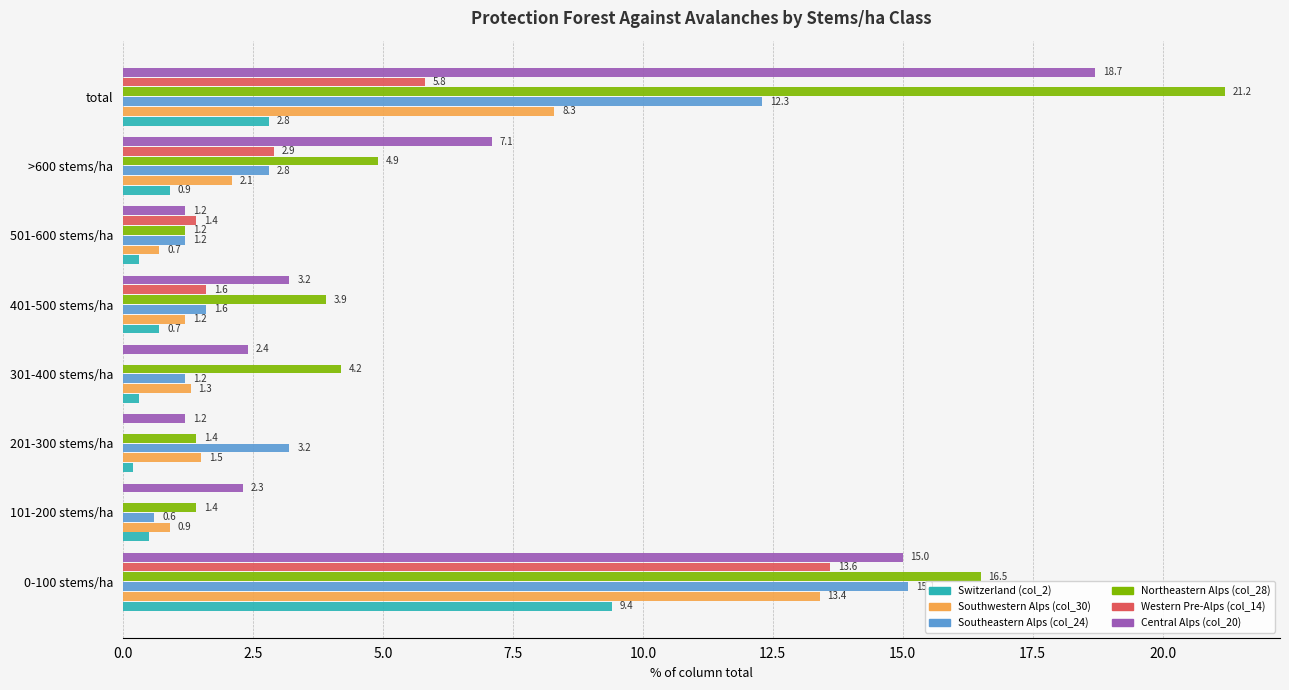

Which series has the largest total across all categories?

Northeastern Alps (col_28)